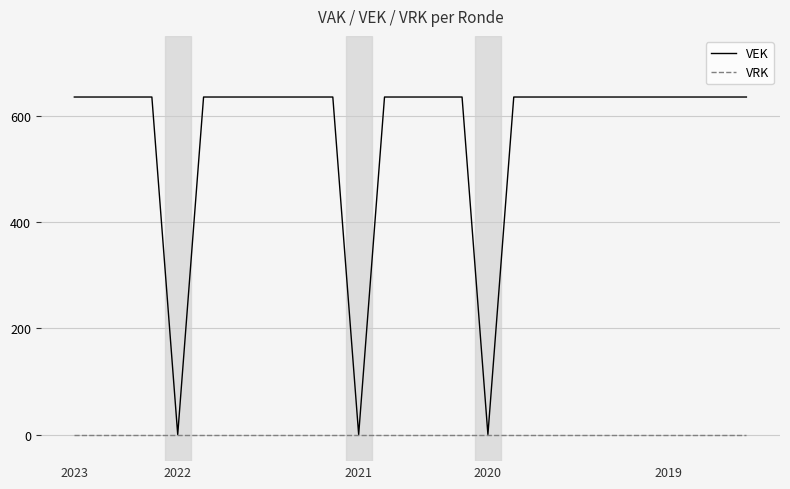

List the series in order of their peak value, lowest first.

VRK, VEK